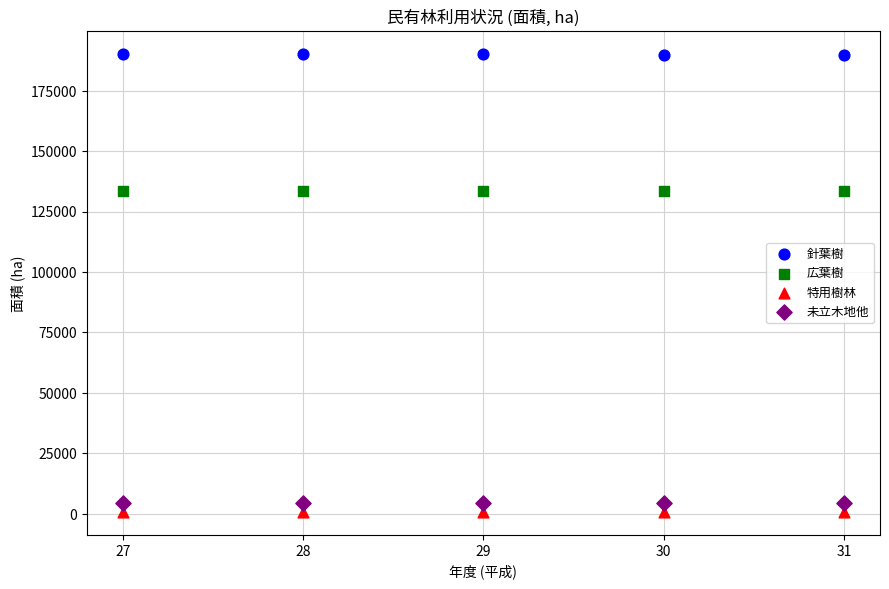

Which series contains the lowest Y value?

特用樹林